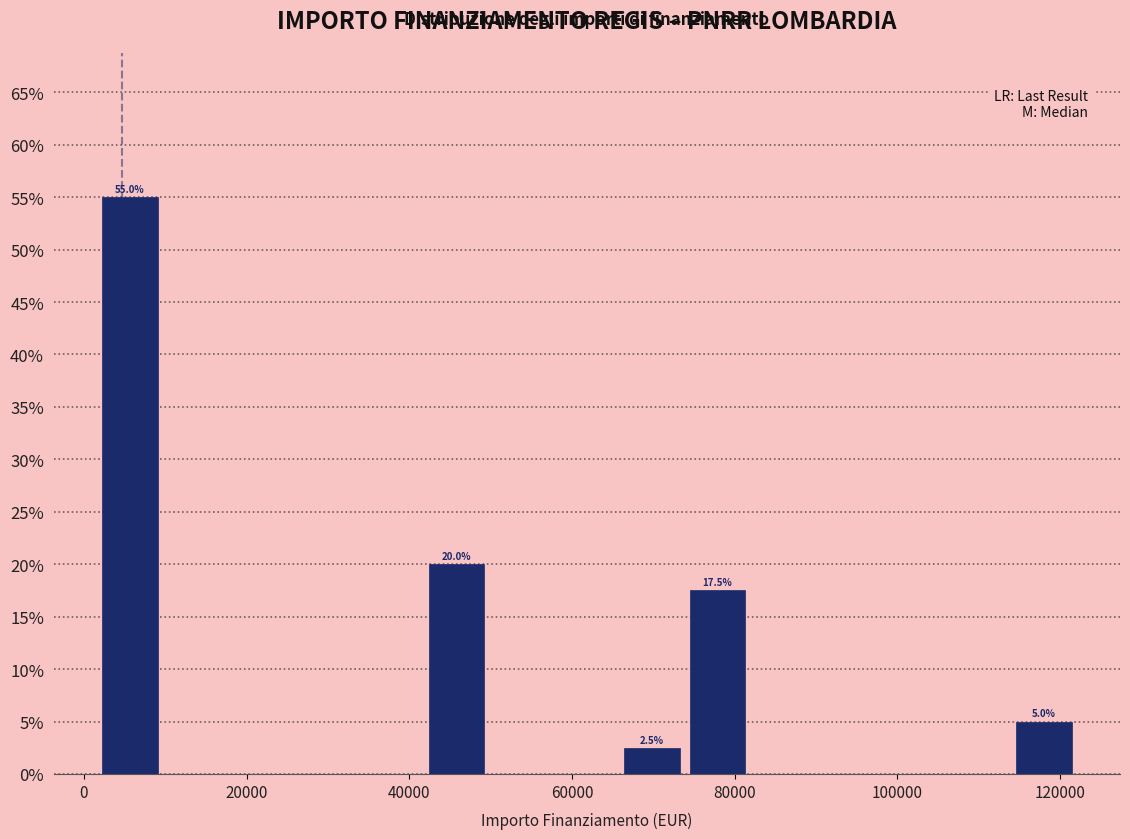

Over which range of the x-axis is the bar tallest?

2000 to 10000